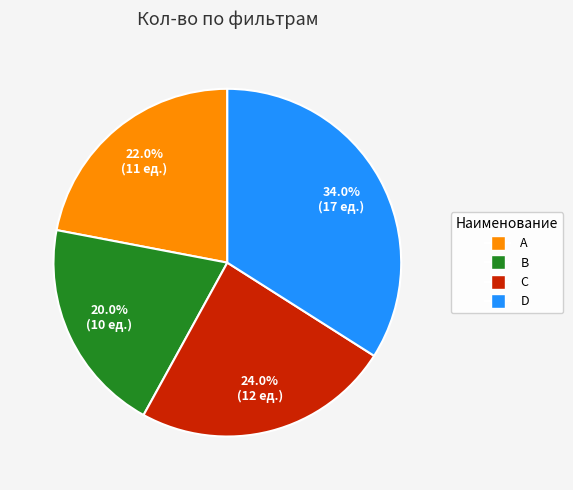

Is it true that C is 35% of the pie?

False